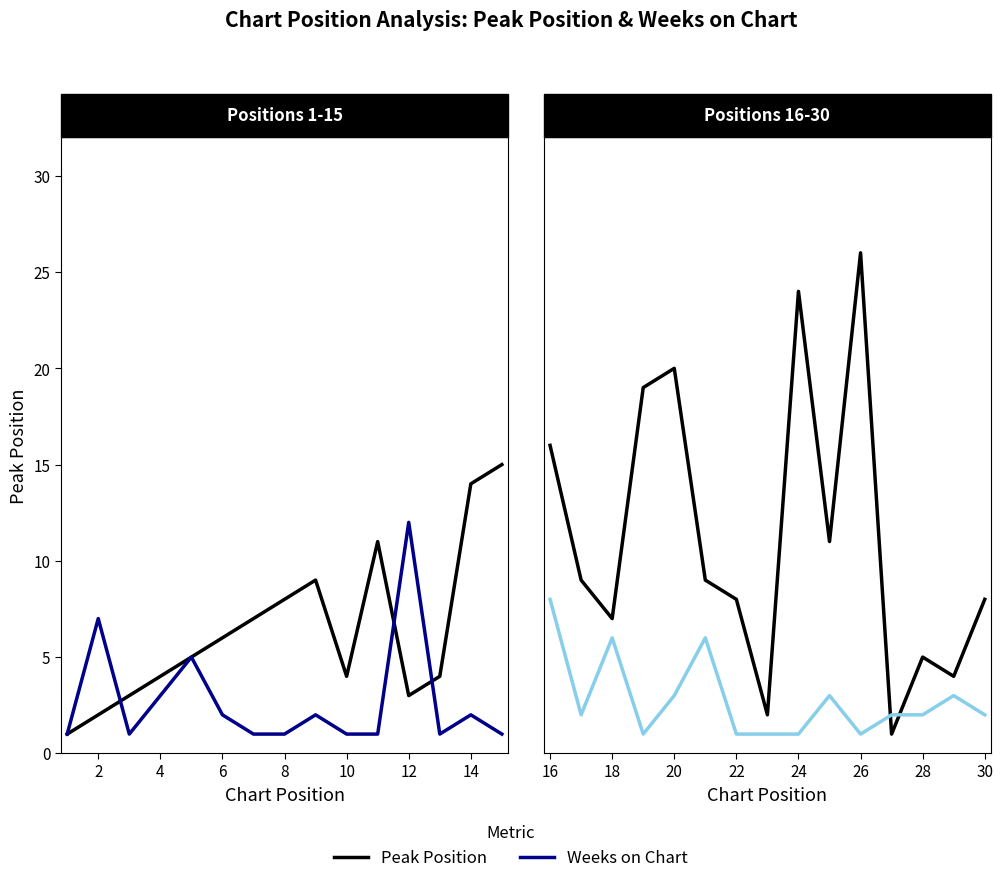

Rank the series by their maximum value, from highest to lowest.

Peak Position, Weeks on Chart